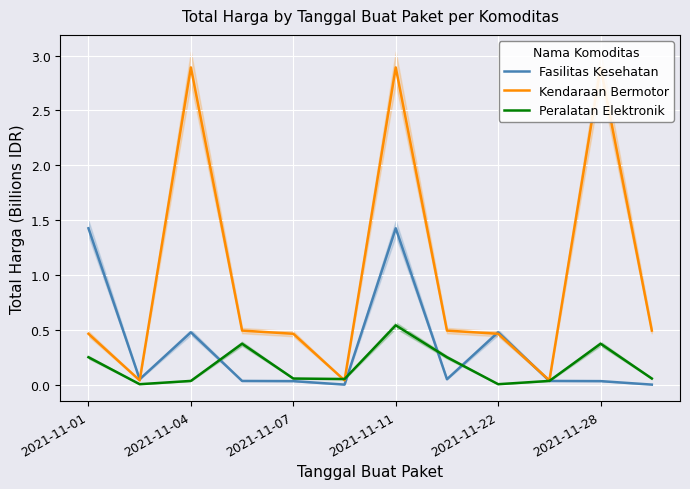

True or false: Peralatan Elektronik and Fasilitas Kesehatan intersect in this chart.

True